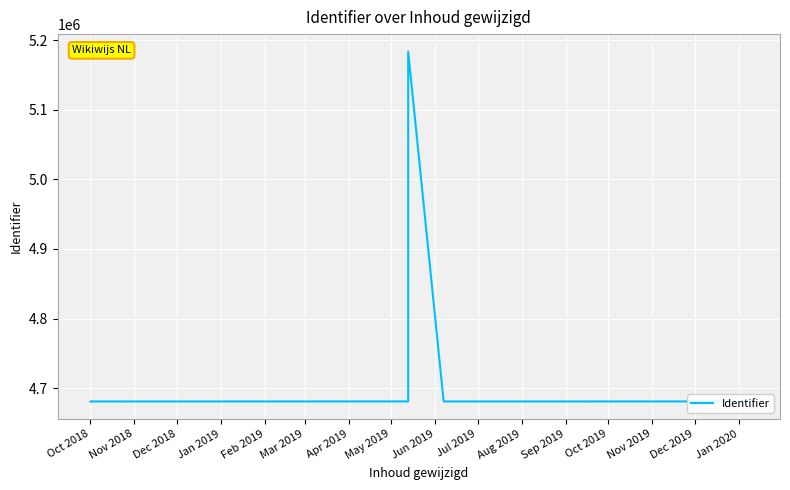

True or false: there are more than 0 points higher than both neighbors.

True